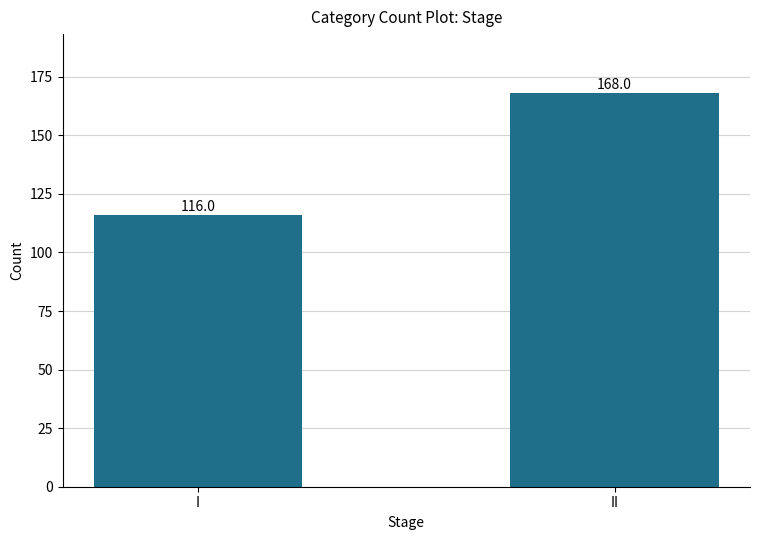

Reading left to right, what are all the values shown in this chart?

I=116	II=168